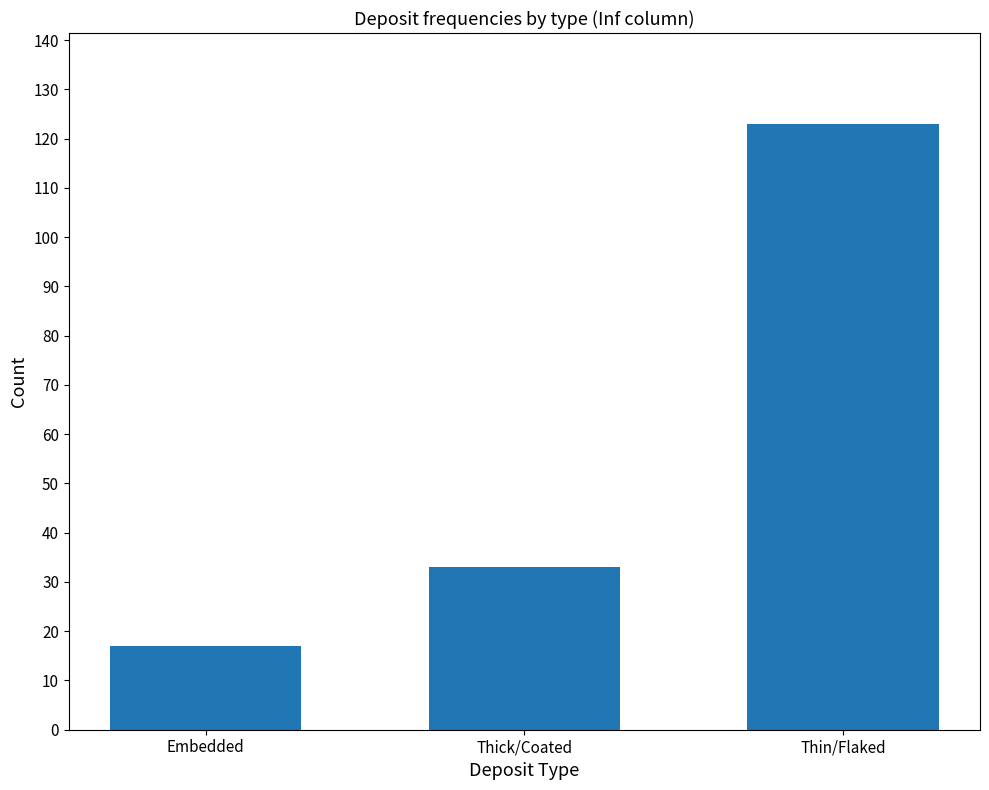

List the labels in order of value, largest first.

Thin/Flaked, Thick/Coated, Embedded